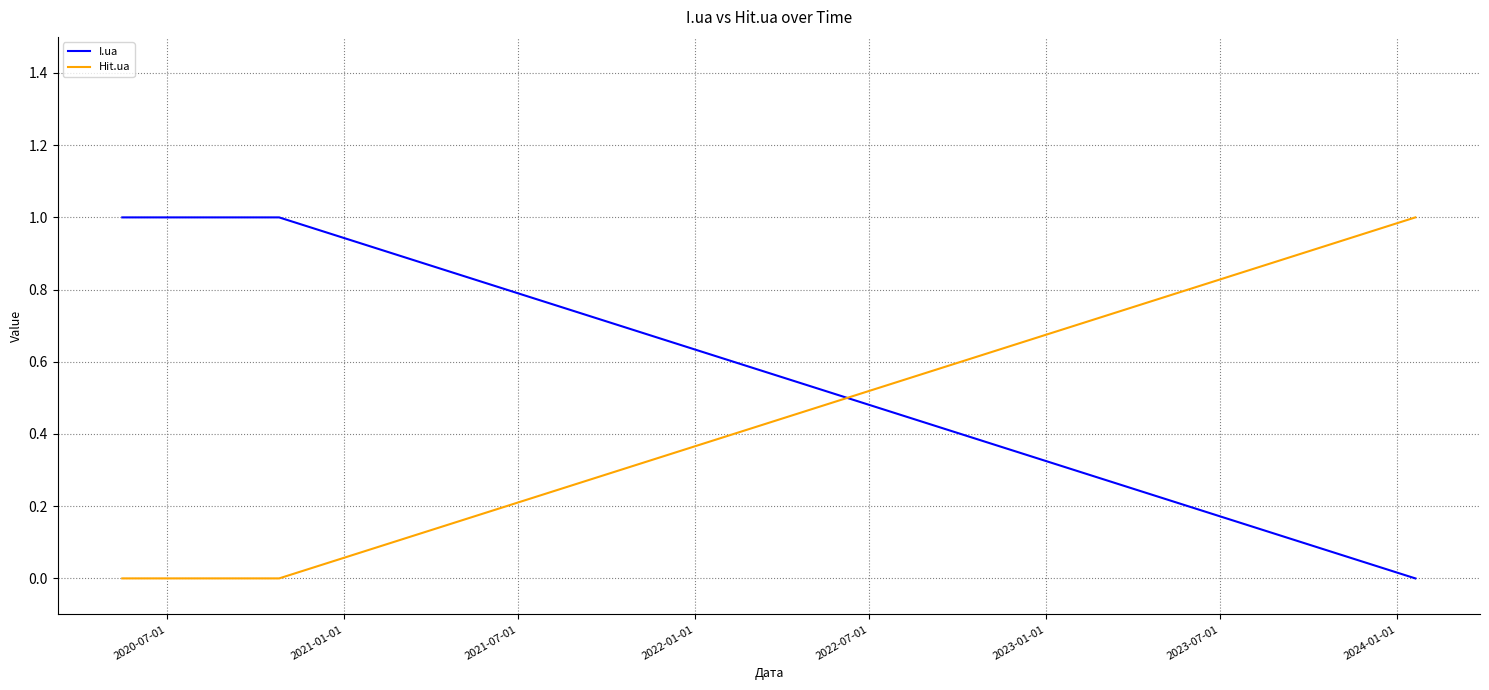

True or false: Hit.ua and I.ua cross at least once.

True